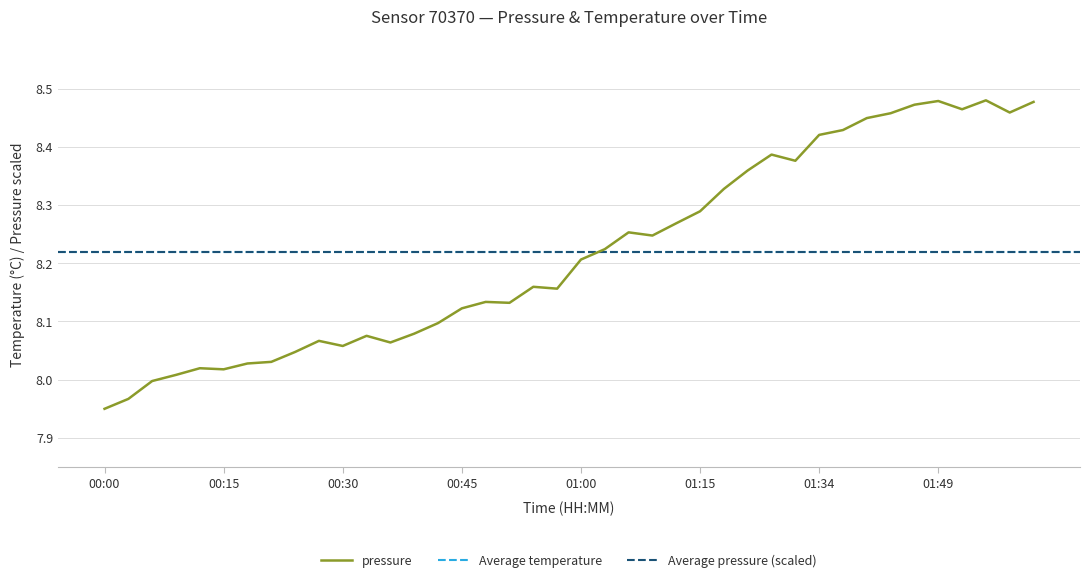

List the labels in order of value, largest first.

01:55, 01:49, 02:01, 01:46, 01:52, 01:58, 01:43, 01:40, 01:37, 01:34, 01:28, 01:31, 01:21, 01:18, 01:15, 01:12, 01:06, 01:09, 01:03, 01:00, 00:54, 00:57, 00:48, 00:51, 00:45, 00:42, 00:39, 00:33, 00:27, 00:36, 00:30, 00:24, 00:21, 00:18, 00:12, 00:15, 00:09, 00:06, 00:03, 00:00